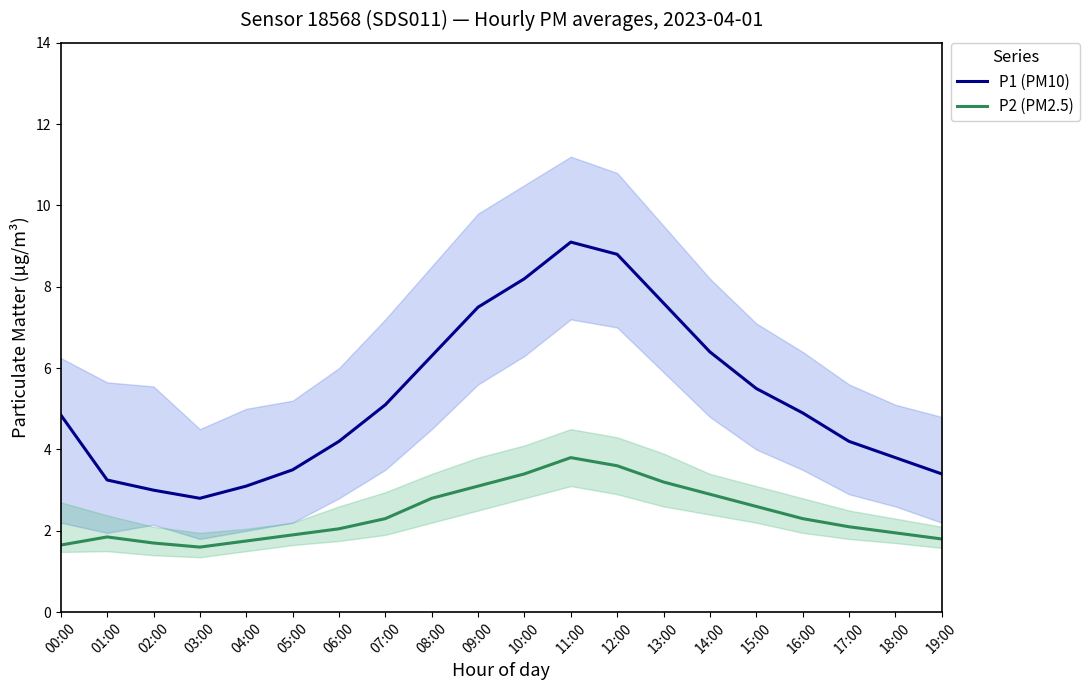

What is the label of the 11th point from the left?

10:00